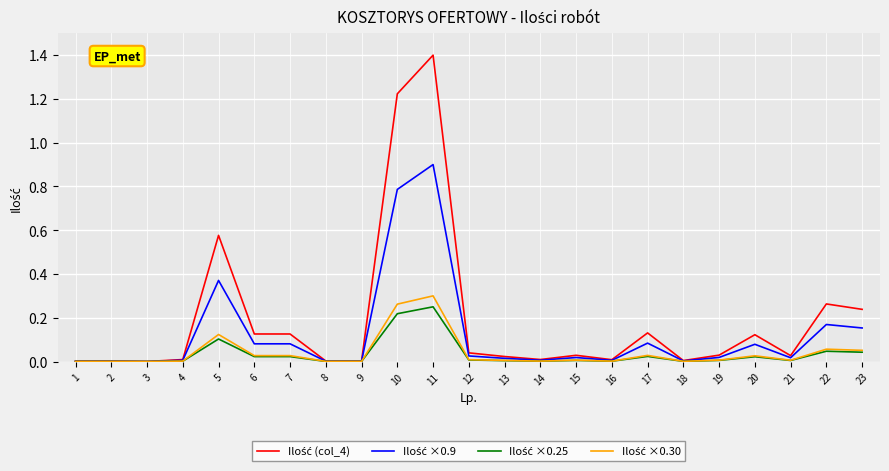

At which category is the sum across all series the highest?

11